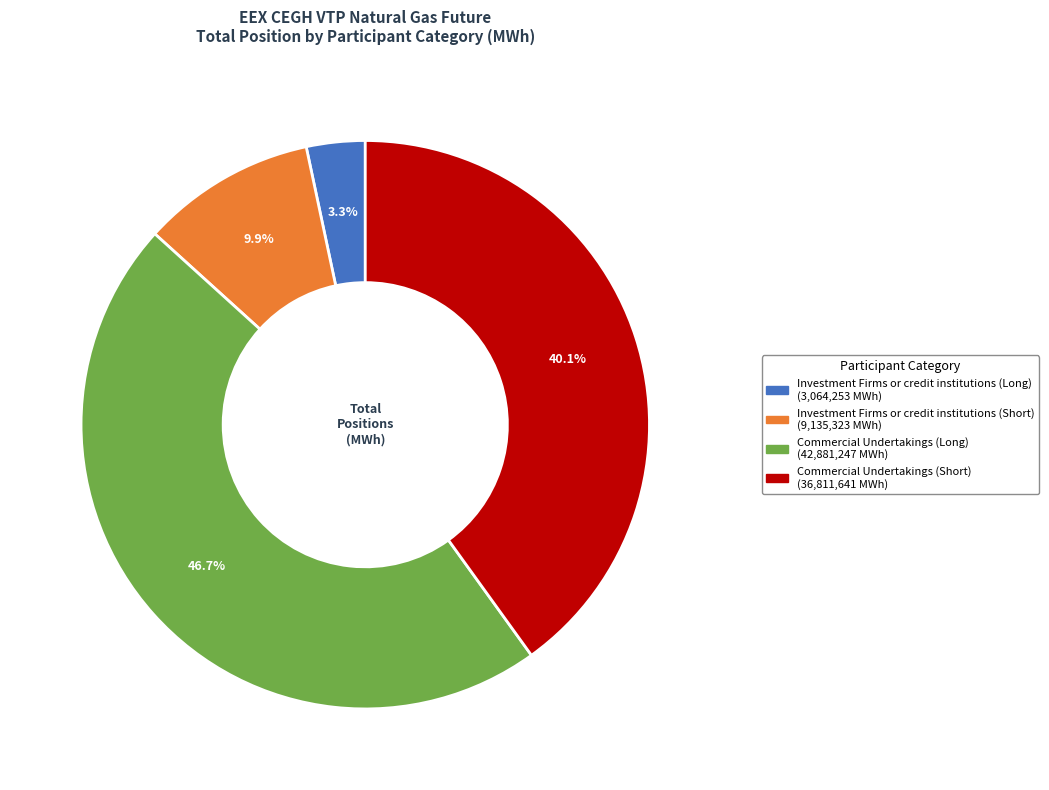

Is there any slice that represents more than half of the pie?

No